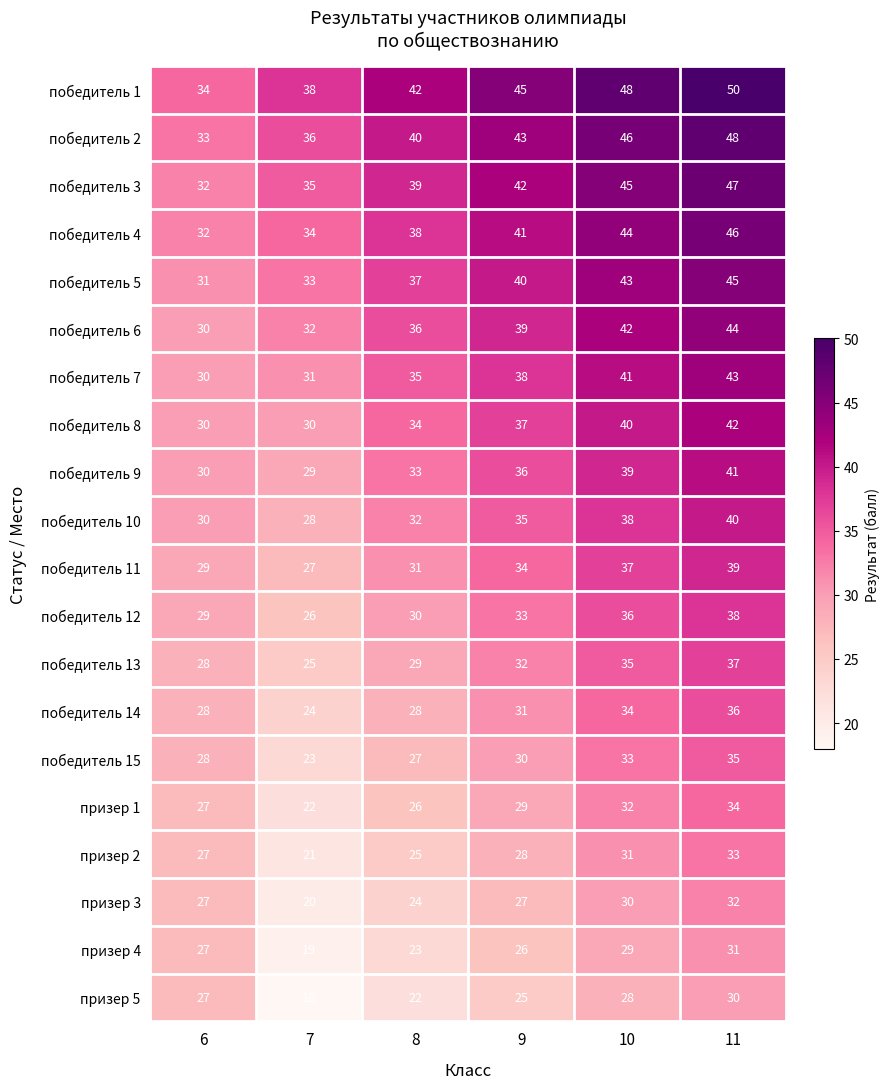

List the series in order of their peak value, lowest first.

призер 5, призер 4, призер 3, призер 2, призер 1, победитель 15, победитель 14, победитель 13, победитель 12, победитель 11, победитель 10, победитель 9, победитель 8, победитель 7, победитель 6, победитель 5, победитель 4, победитель 3, победитель 2, победитель 1